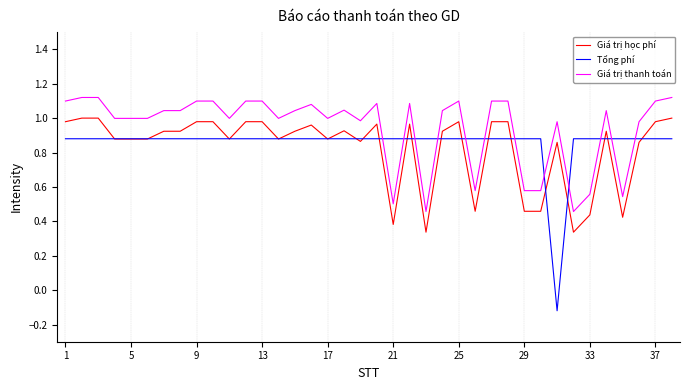

Which series has the largest total across all categories?

Giá trị thanh toán